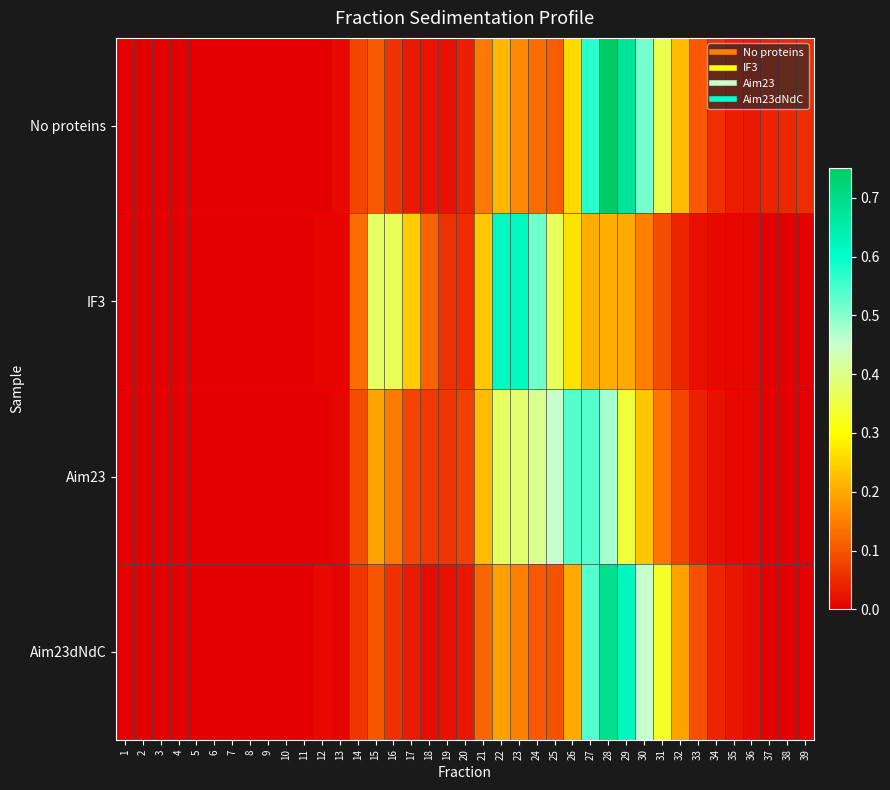

Reading left to right, list all the values displayed in this chart.

No proteins: 1=0.0	2=0.0	3=0.0	4=0.0	5=0.0	6=0.0	7=0.0	8=0.0	9=0.0	10=0.0	11=0.0	12=0.0	13=0.0	14=0.1	15=0.1	16=0.1	17=0.0	18=0.0	19=0.0	20=0.0	21=0.1	22=0.2	23=0.2	24=0.1	25=0.1	26=0.3	27=0.6	28=0.8	29=0.7	30=0.5	31=0.4	32=0.2	33=0.1	34=0.1	35=0.0	36=0.0	37=0.0	38=0.0	39=0.1
IF3: 1=0.0	2=0.0	3=0.0	4=0.0	5=0.0	6=0.0	7=0.0	8=0.0	9=0.0	10=0.0	11=0.0	12=0.0	13=0.0	14=0.1	15=0.4	16=0.4	17=0.2	18=0.1	19=0.1	20=0.1	21=0.2	22=0.6	23=0.6	24=0.5	25=0.4	26=0.3	27=0.2	28=0.2	29=0.2	30=0.1	31=0.1	32=0.0	33=0.0	34=0.0	35=0.0	36=0.0	37=0.0	38=0.0	39=0.0
Aim23: 1=0.0	2=0.0	3=0.0	4=0.0	5=0.0	6=0.0	7=0.0	8=0.0	9=0.0	10=0.0	11=0.0	12=0.0	13=0.0	14=0.1	15=0.2	16=0.1	17=0.1	18=0.1	19=0.1	20=0.1	21=0.2	22=0.4	23=0.4	24=0.4	25=0.5	26=0.5	27=0.5	28=0.5	29=0.3	30=0.2	31=0.1	32=0.1	33=0.0	34=0.0	35=0.0	36=0.0	37=0.0	38=0.0	39=0.0
Aim23dNdC: 1=0.0	2=0.0	3=0.0	4=0.0	5=0.0	6=0.0	7=0.0	8=0.0	9=0.0	10=0.0	11=0.0	12=0.0	13=0.0	14=0.1	15=0.1	16=0.1	17=0.0	18=0.0	19=0.0	20=0.0	21=0.1	22=0.2	23=0.2	24=0.1	25=0.1	26=0.2	27=0.5	28=0.7	29=0.6	30=0.5	31=0.3	32=0.2	33=0.1	34=0.0	35=0.0	36=0.0	37=0.0	38=0.0	39=0.0